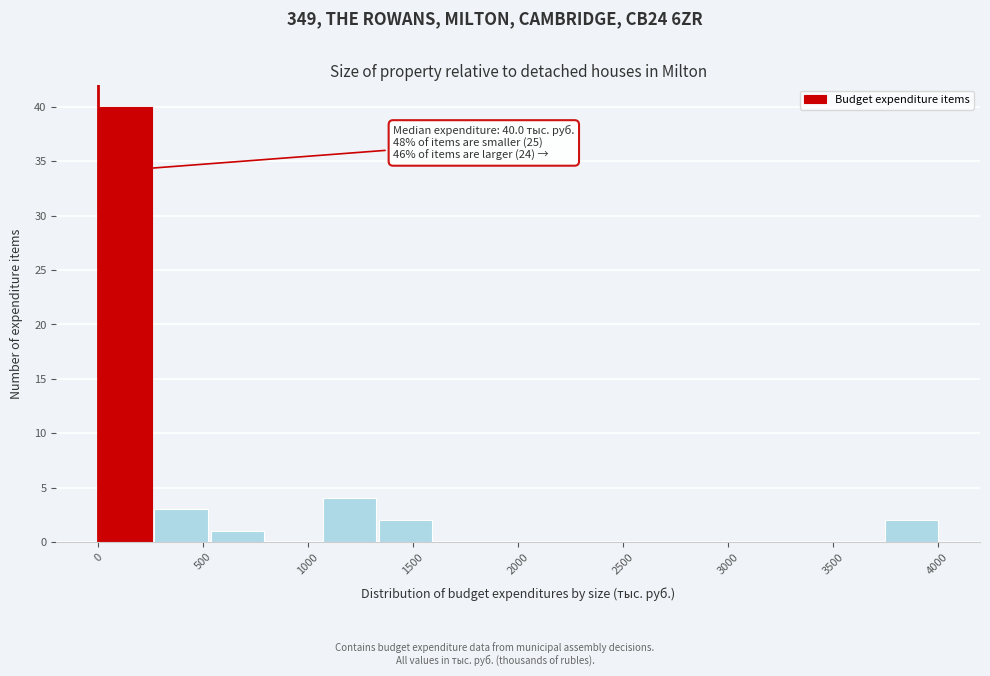

Which range on the x-axis has the tallest bar?

0 to 250